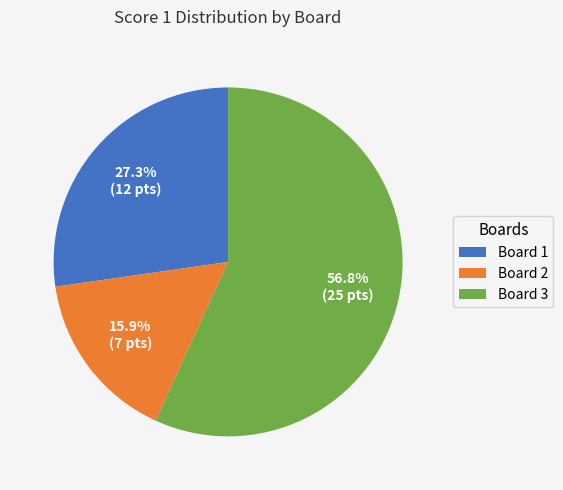

What is the largest slice in the pie chart?

Board 3